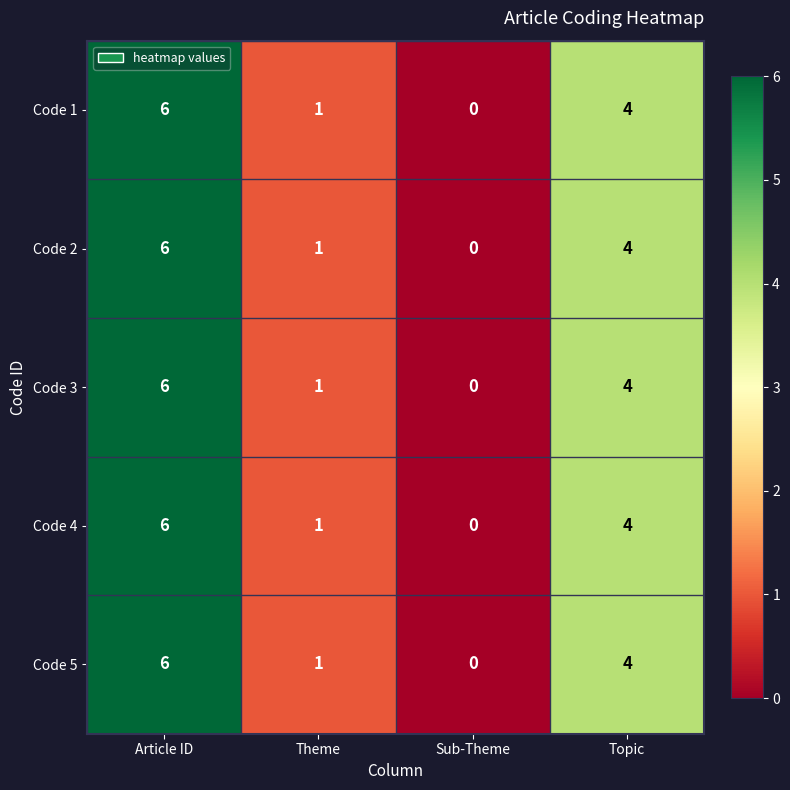

Count the Code 1 values in the range 1 to 6.

3